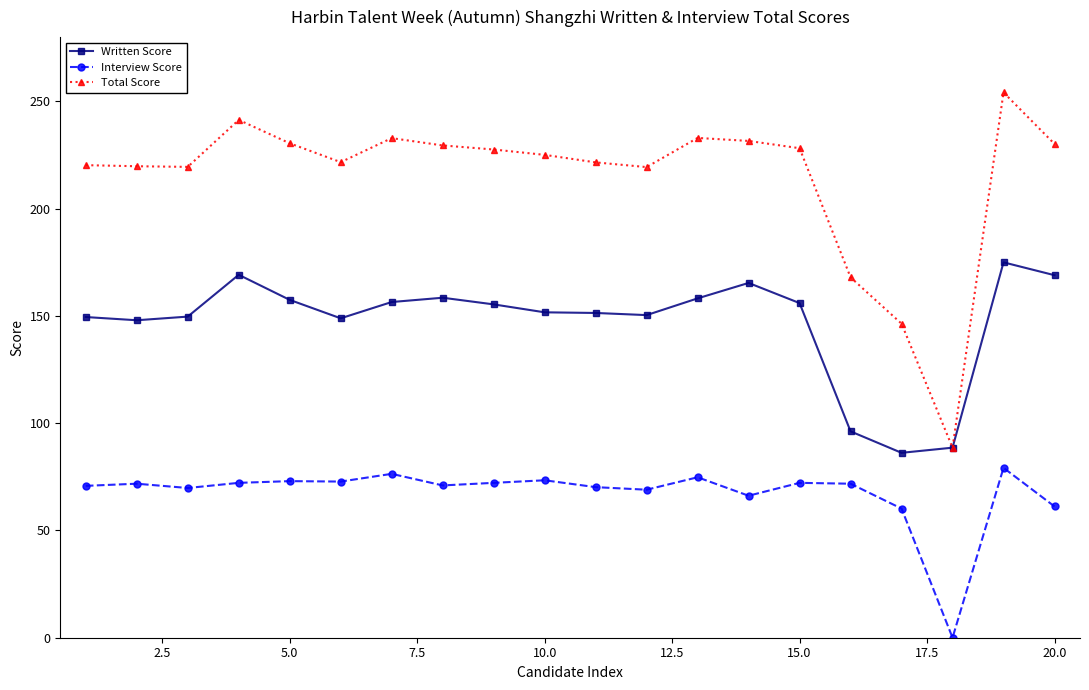

True or false: Interview Score and Total Score intersect in this chart.

False